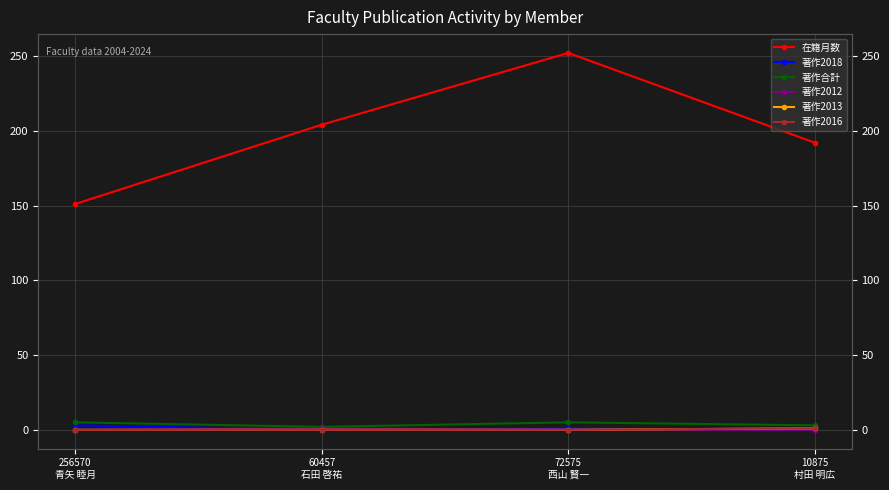

How many lines are shown in the chart?

6